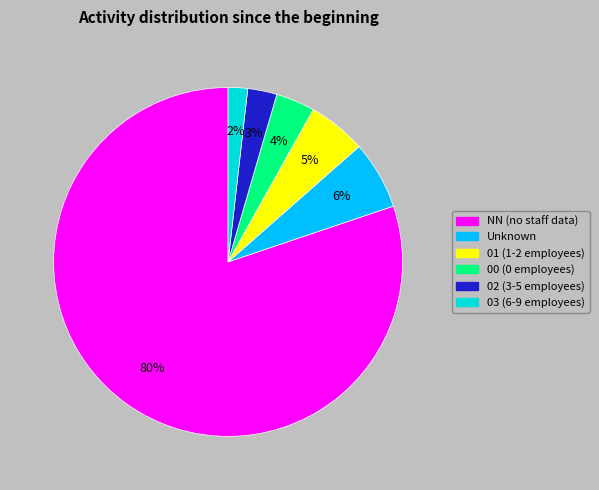

What is the largest slice in the pie chart?

NN (no staff data)